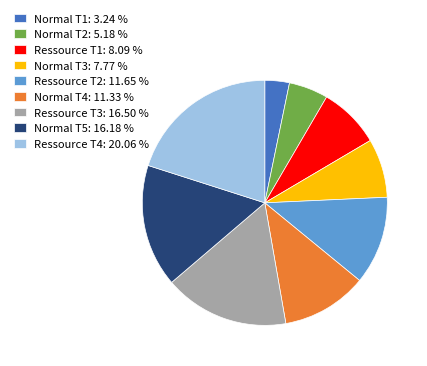

Count the number of slices in the pie.

9